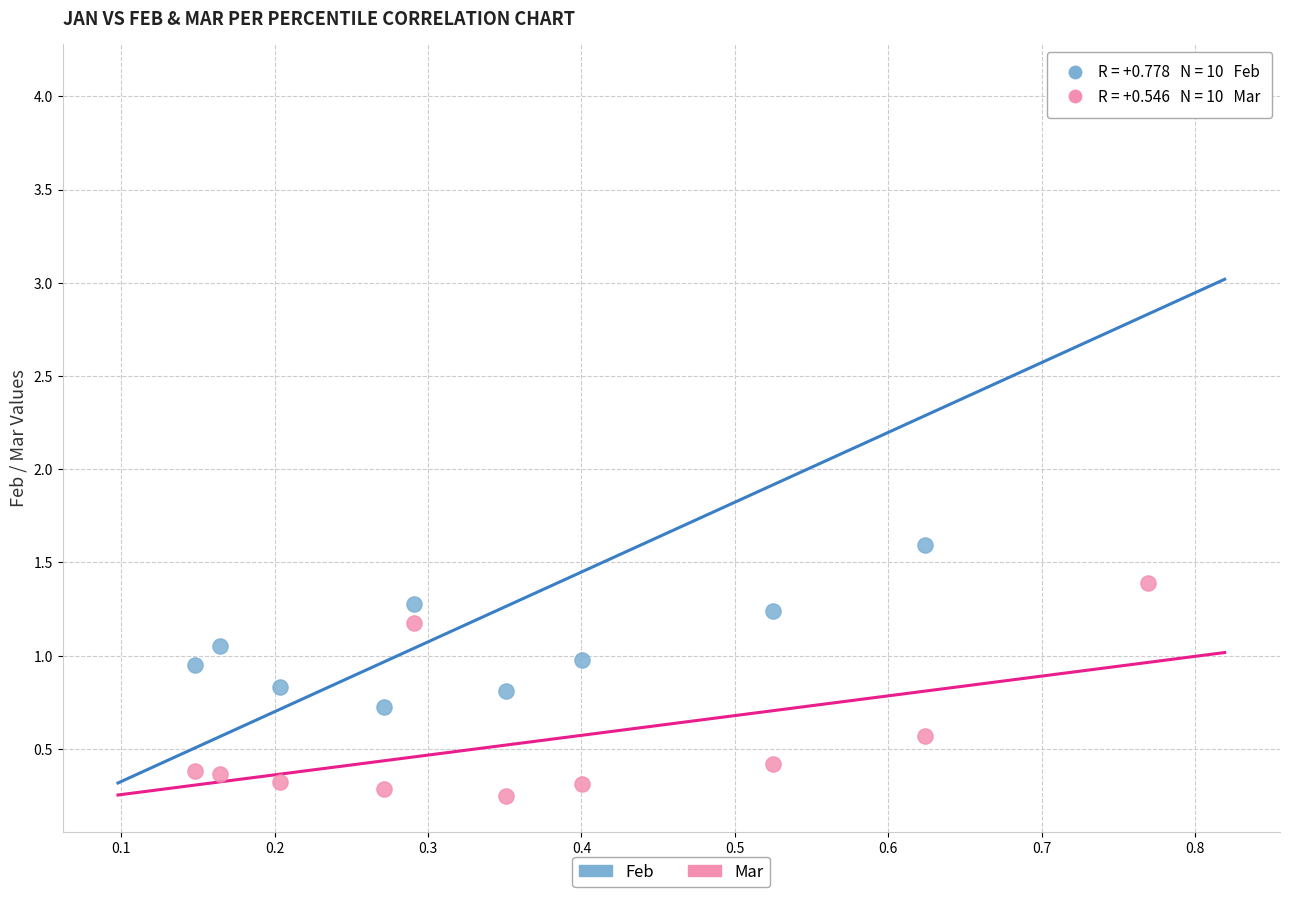

What are all the series names shown in the legend?

Feb, Mar